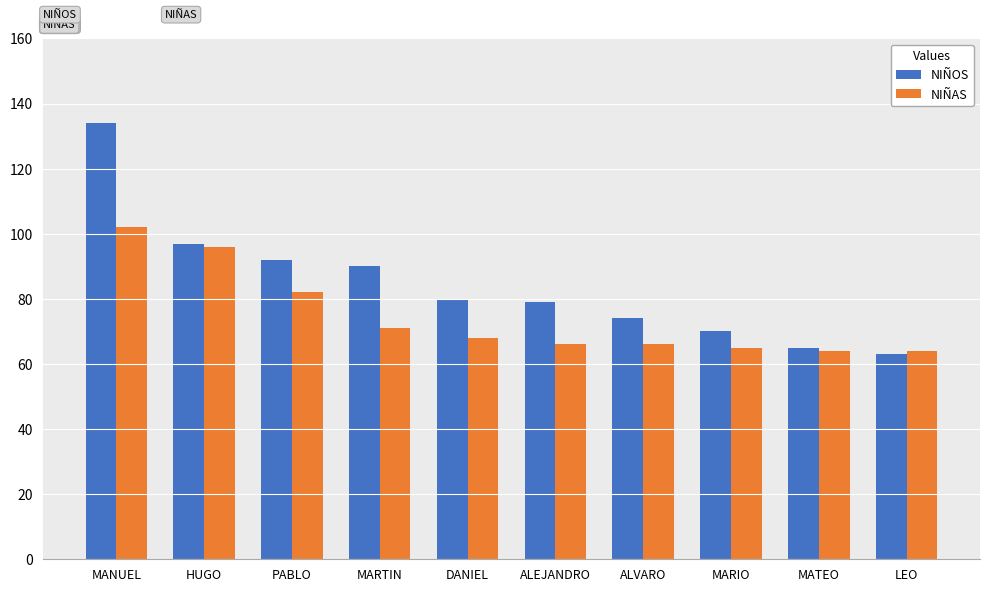

What is the difference between the maximum and minimum values in the NIÑOS series?

71